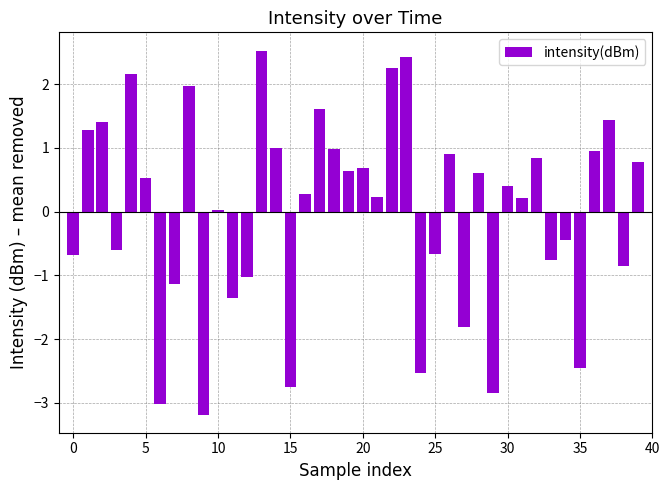

What is the value of the 16th bar from the left?

-2.8